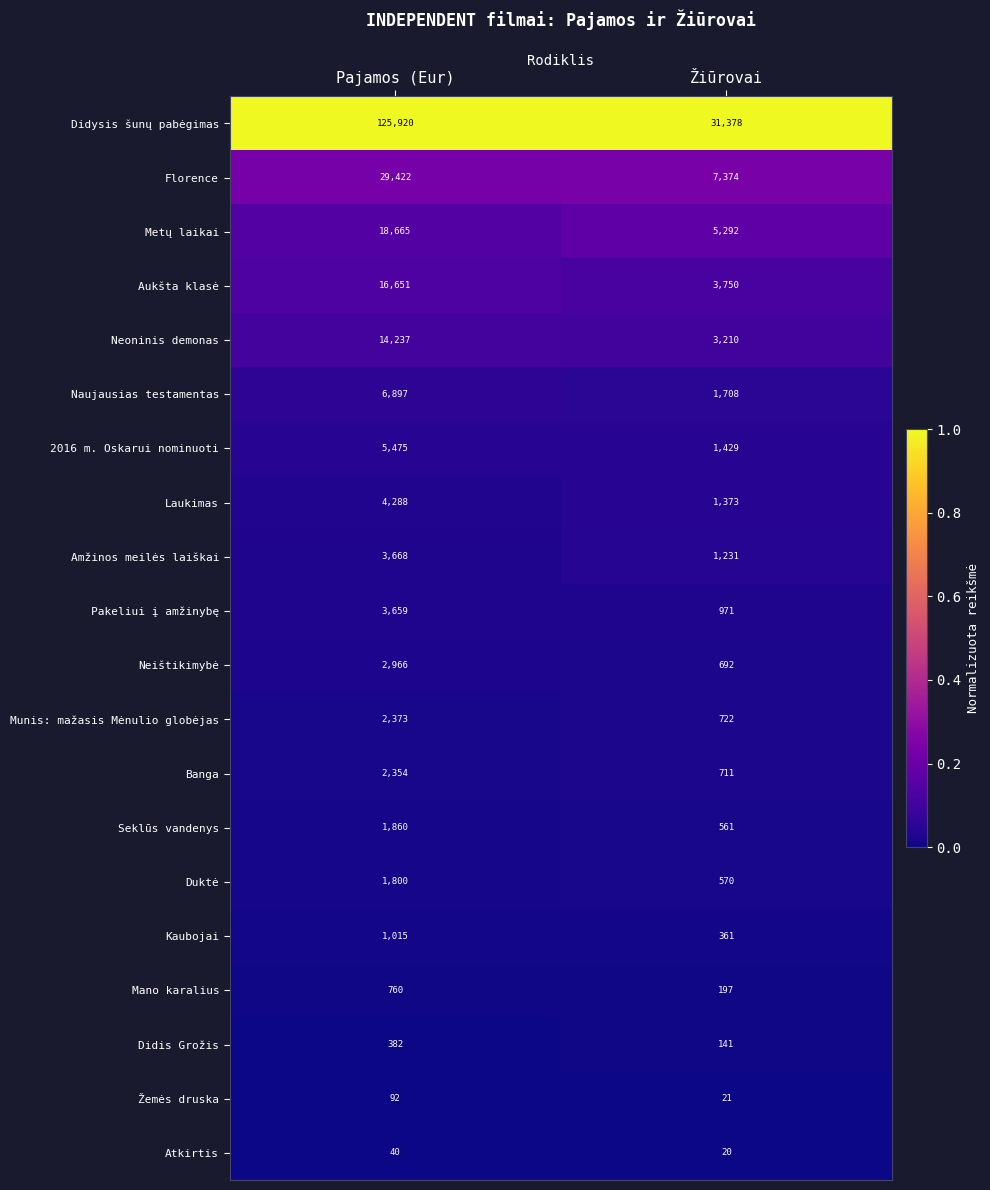

At which label is Mano karalius closest to 478?

Žiūrovai